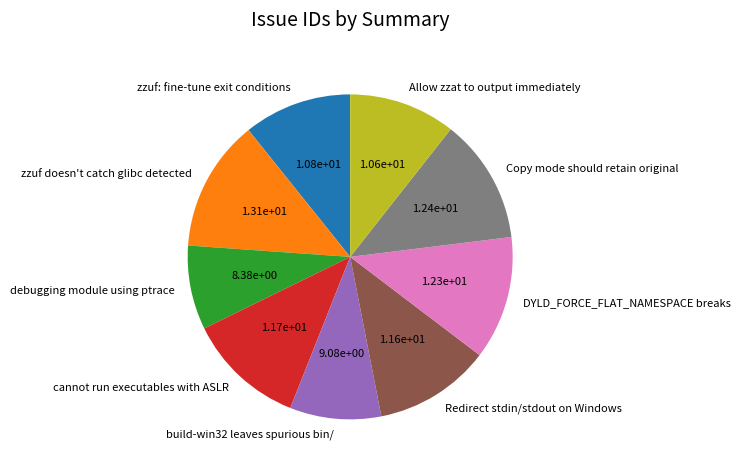

How many slices are in this pie chart?

9